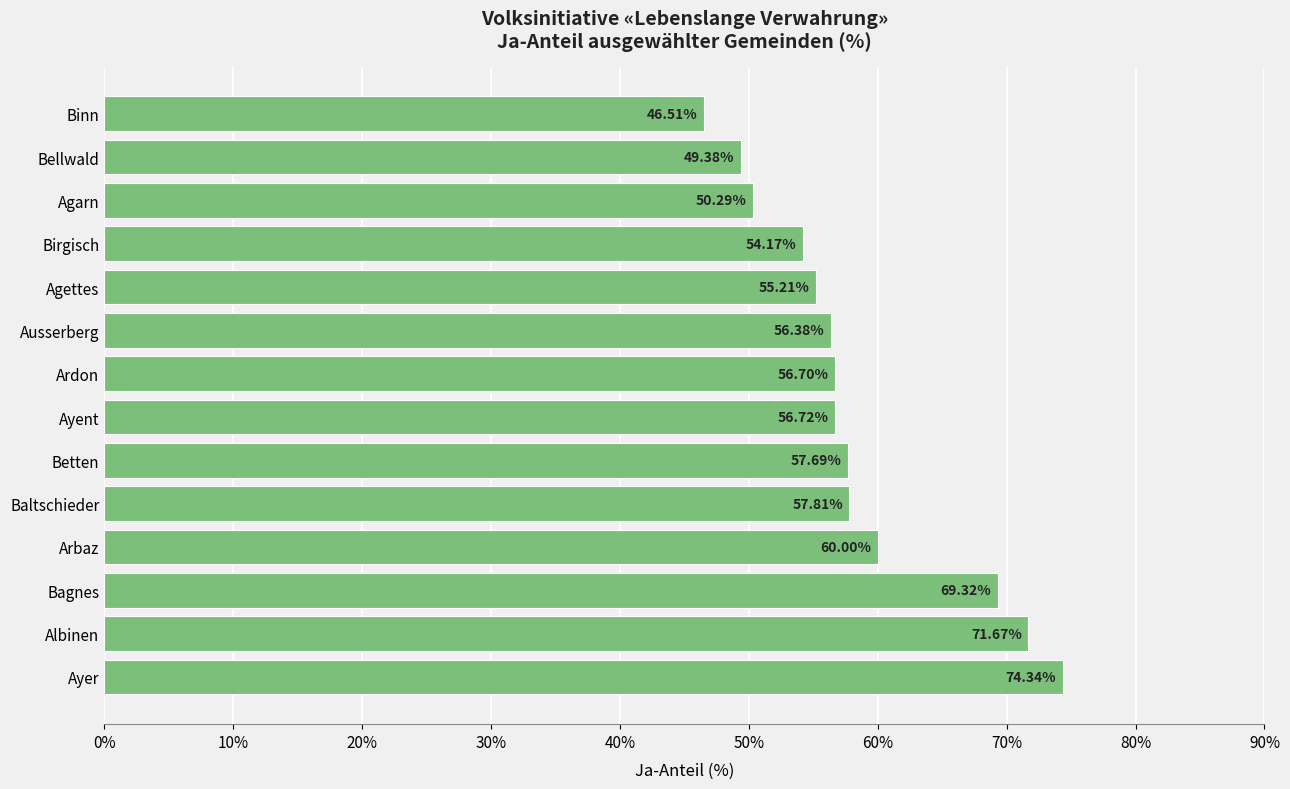

Rank the categories by value from highest to lowest.

Ayer, Albinen, Bagnes, Arbaz, Baltschieder, Betten, Ayent, Ardon, Ausserberg, Agettes, Birgisch, Agarn, Bellwald, Binn